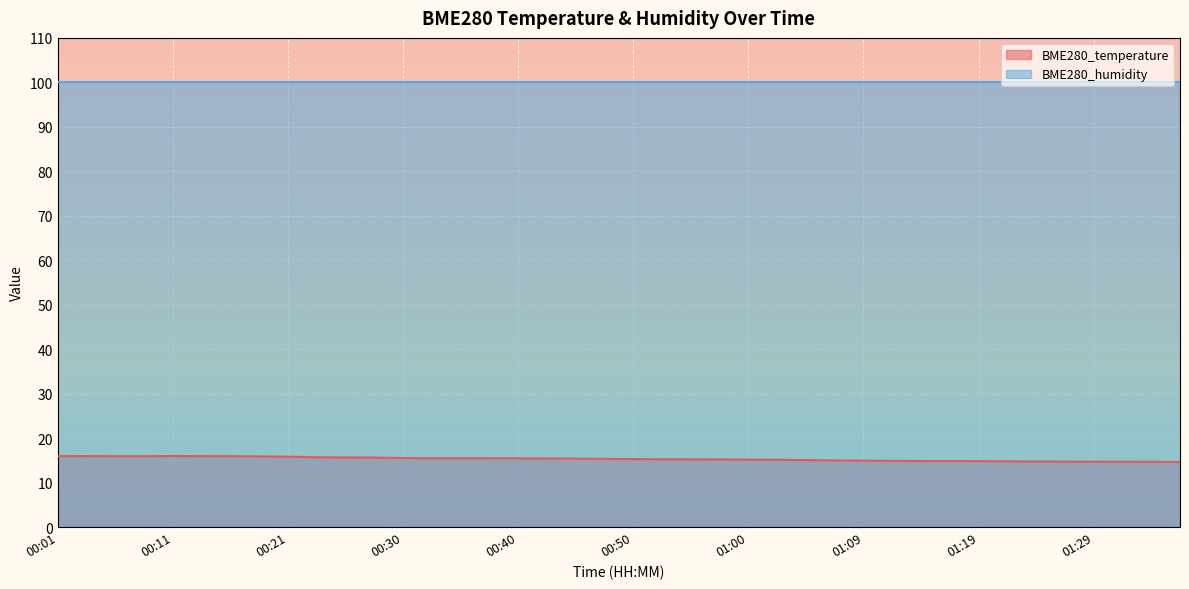

How many lines are shown in the chart?

2